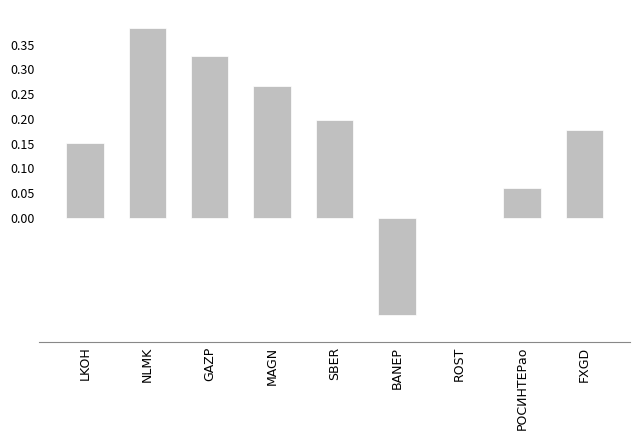

At which category does the chart reach its peak across all series?

NLMK